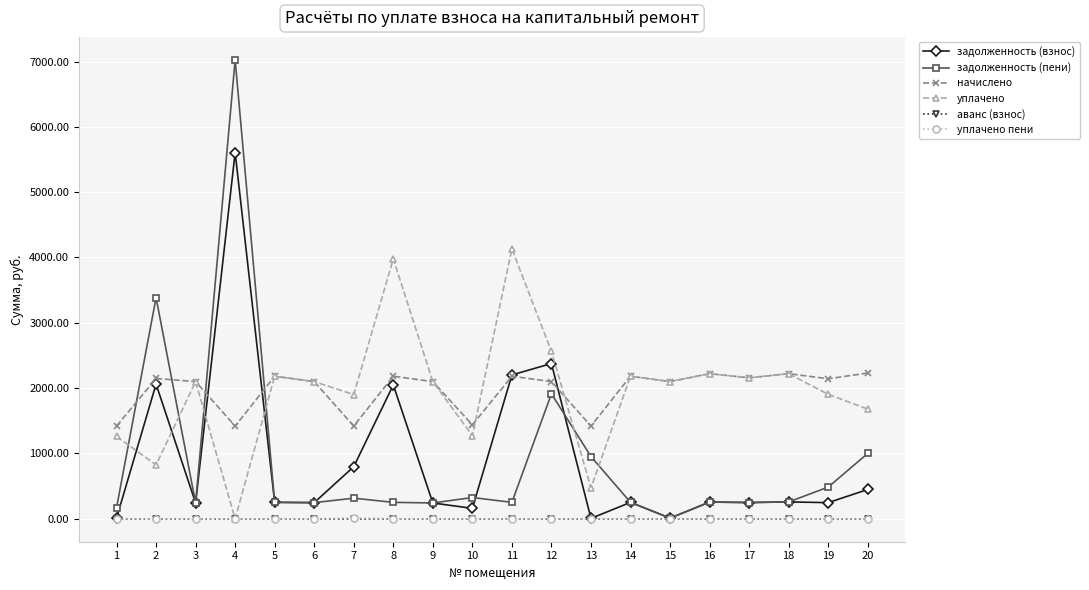

Which category has the highest value across all series?

4